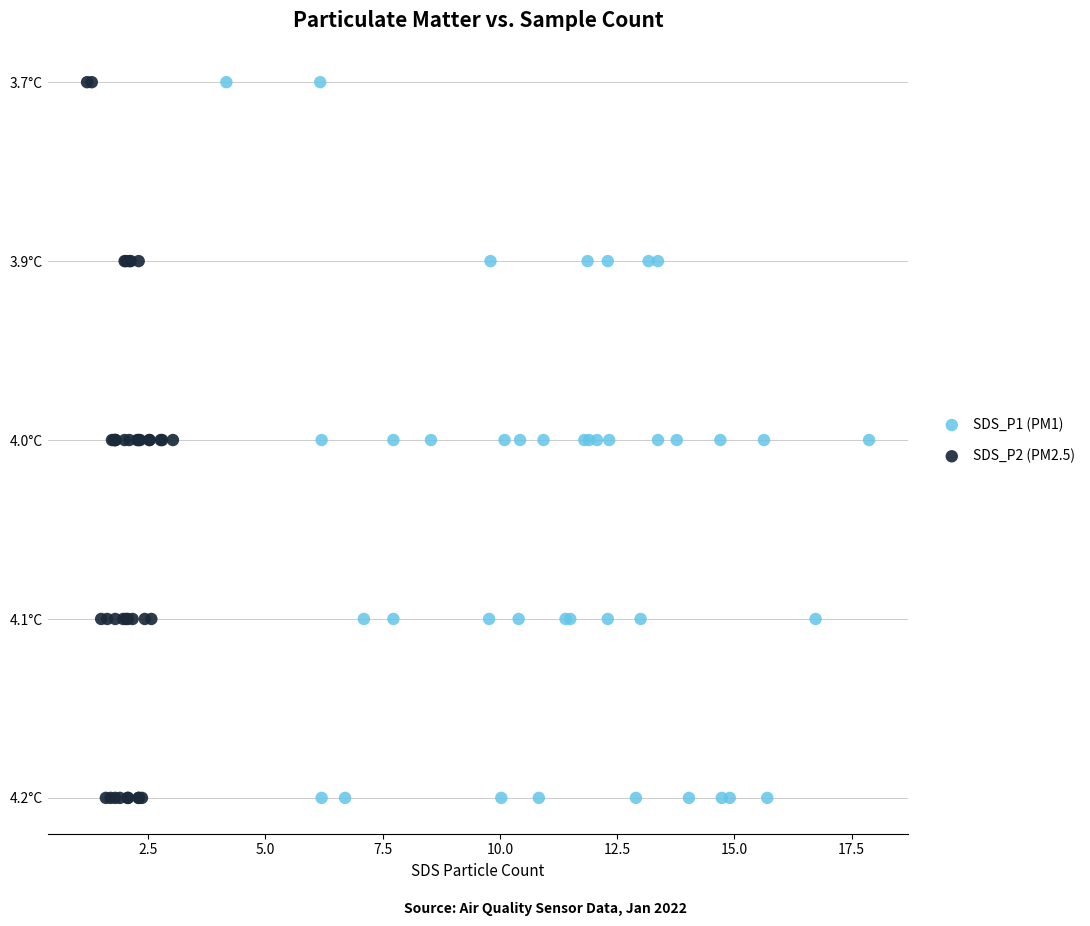

What are all the series names shown in the legend?

SDS_P1 (PM1), SDS_P2 (PM2.5)